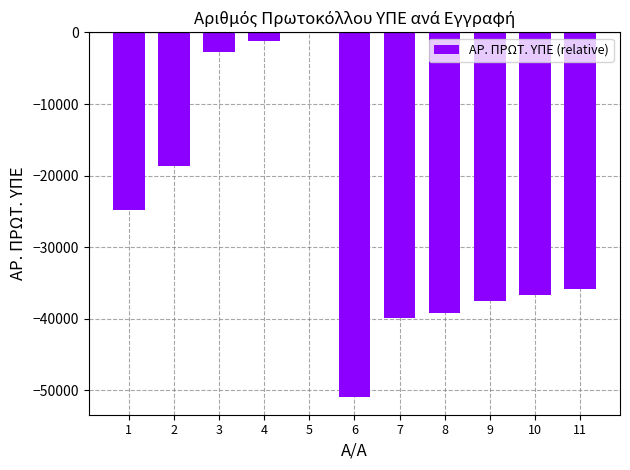

Which category has the highest value across all series?

5